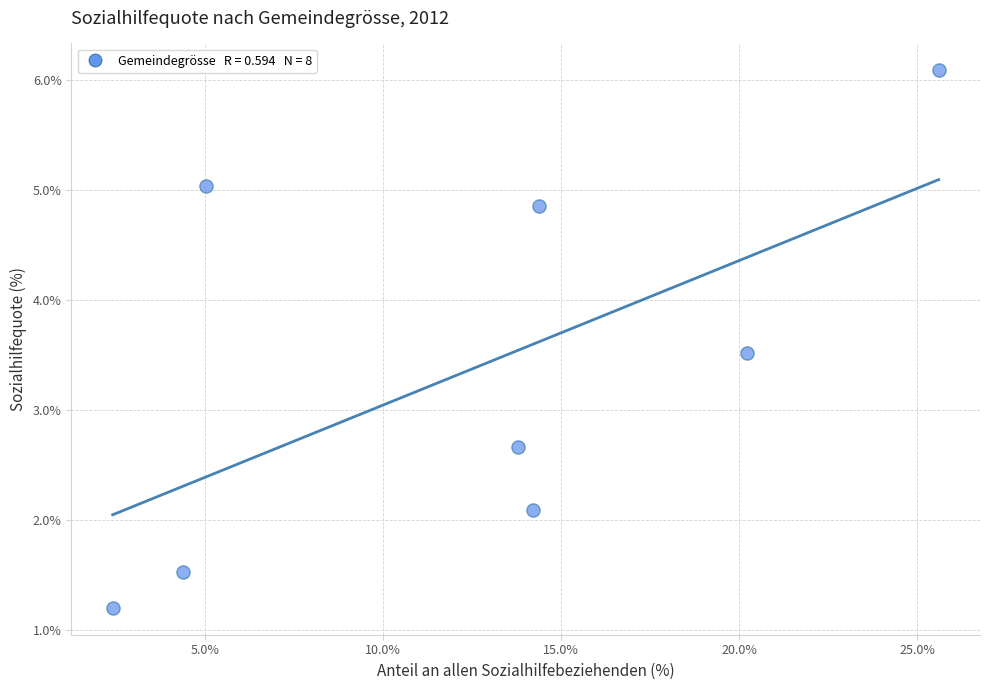

What is the range of Y values (max minus min)?

4.9